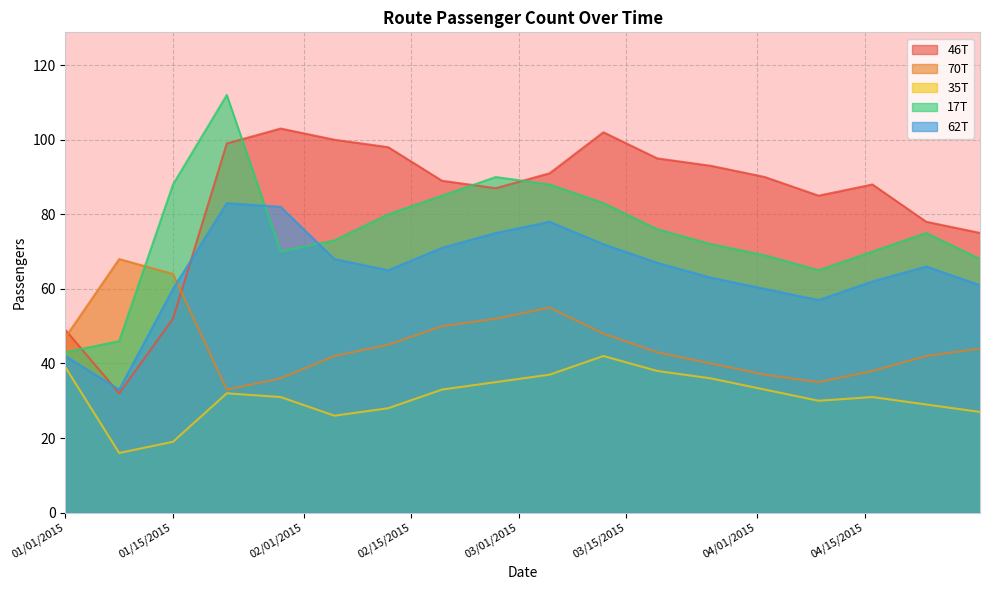

What is the spread (max minus min) of values at 3/12/2015?

60